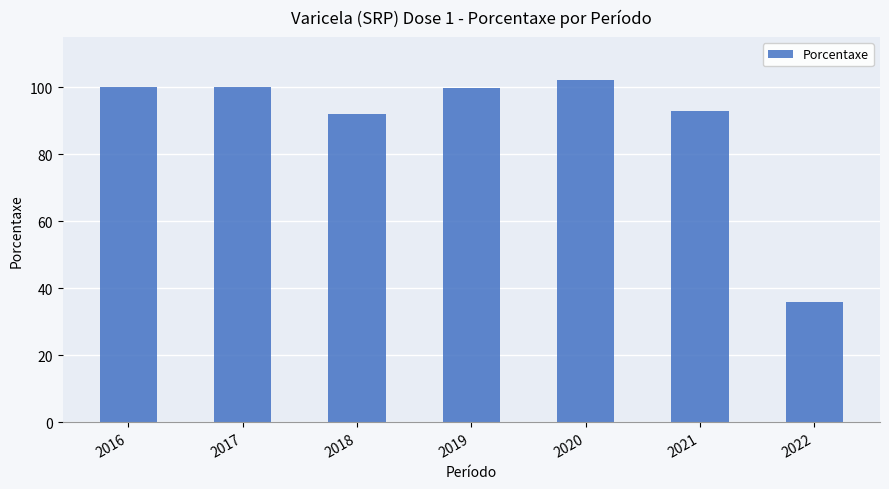

What is the approximate value at 2019?

99.9